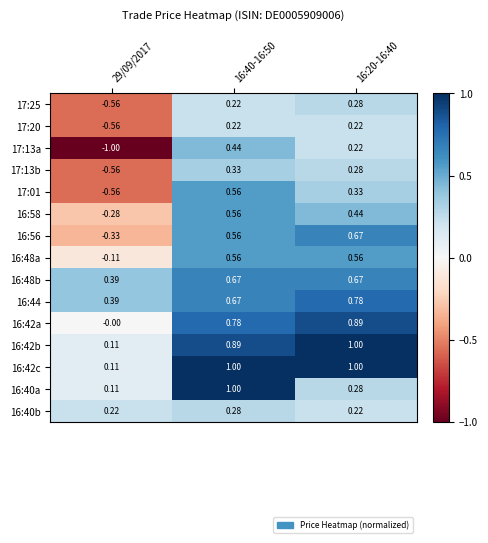

Is the value of 17:01 at 29/09/2017 greater than the value of 16:56 at 29/09/2017?

No